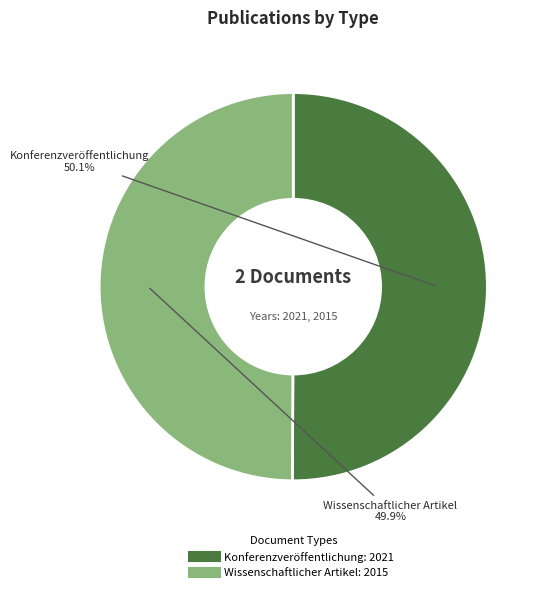

True or false: Konferenzveröffentlichung accounts for 50% of the total.

True